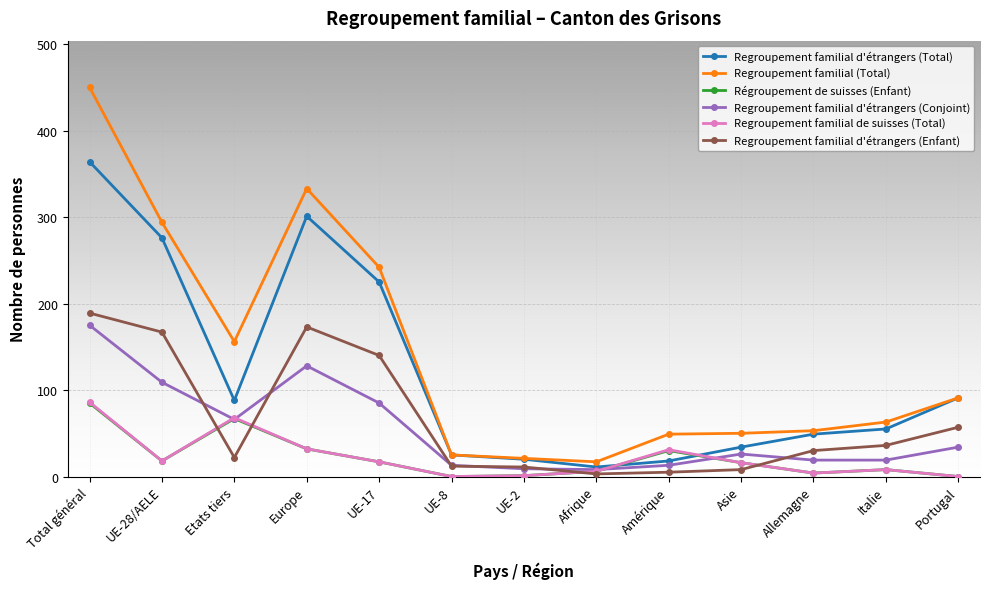

What is the highest value of the Regroupement familial de suisses (Total) series?

86